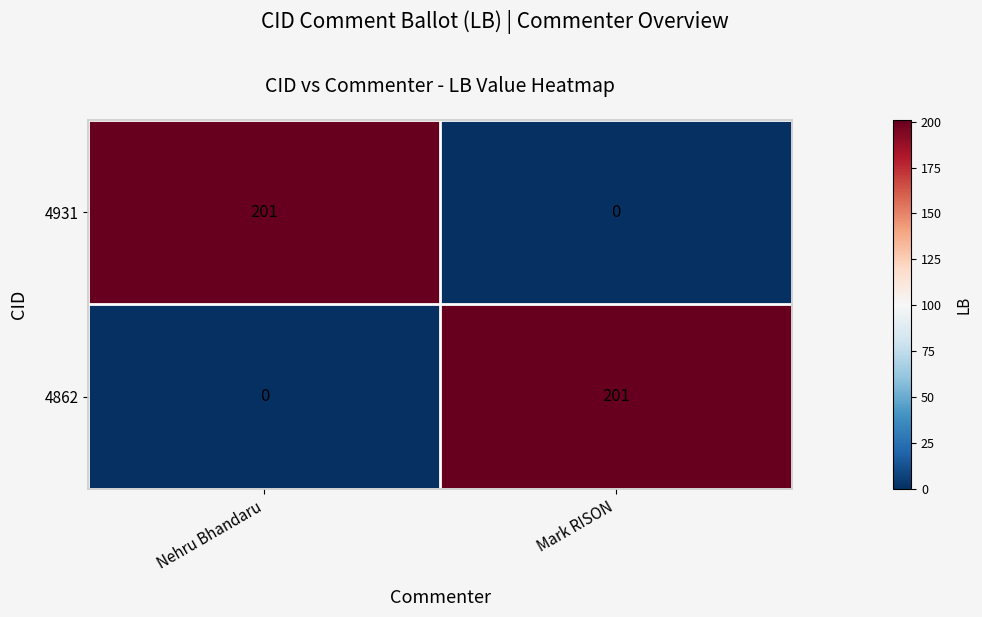

What is the difference between the highest and lowest values at Nehru Bhandaru?

201